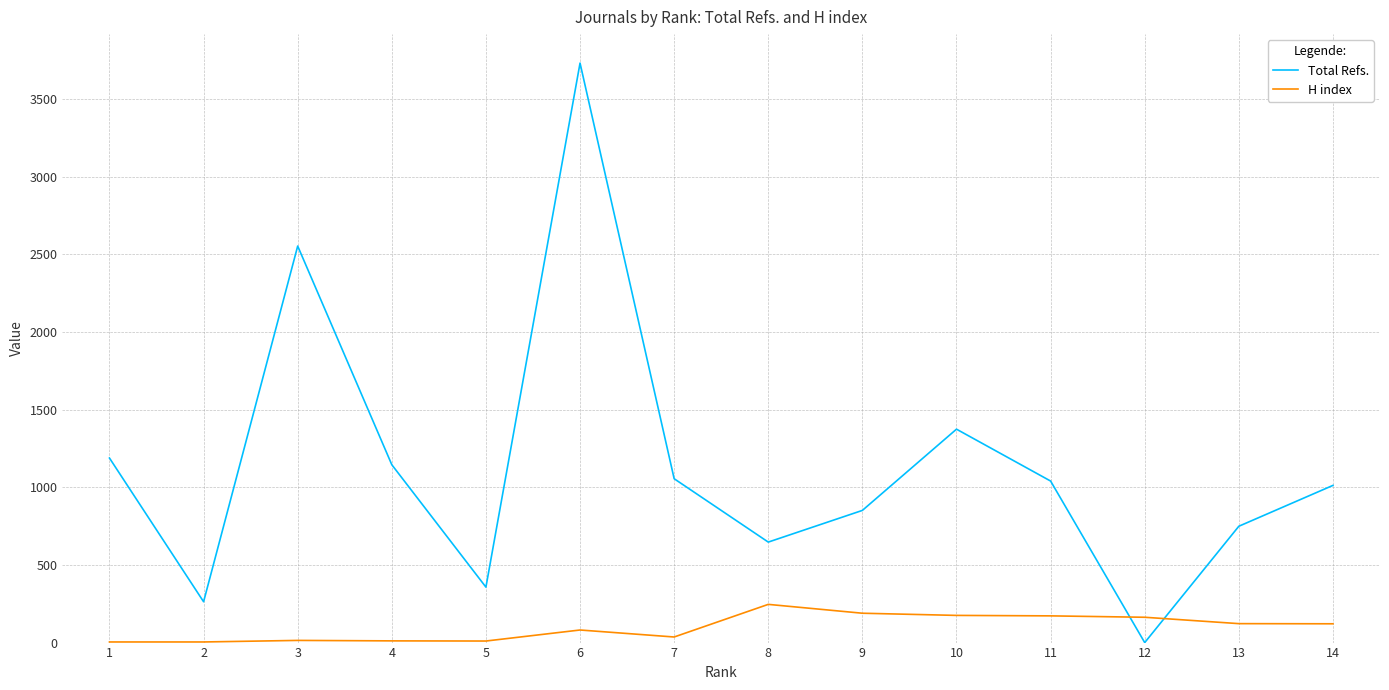

How many series are shown in this chart?

2